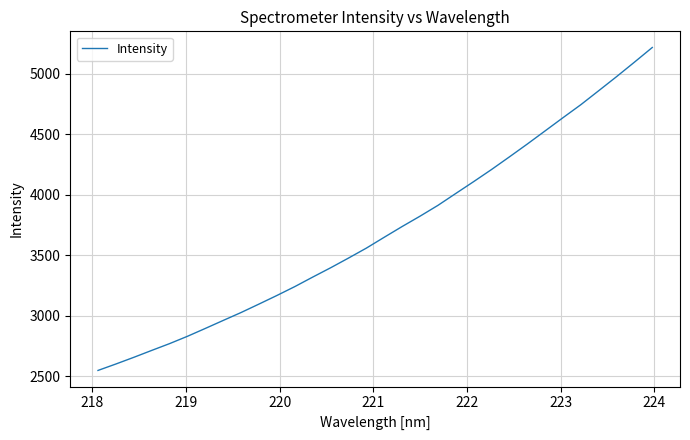

How many lines are shown in the chart?

1